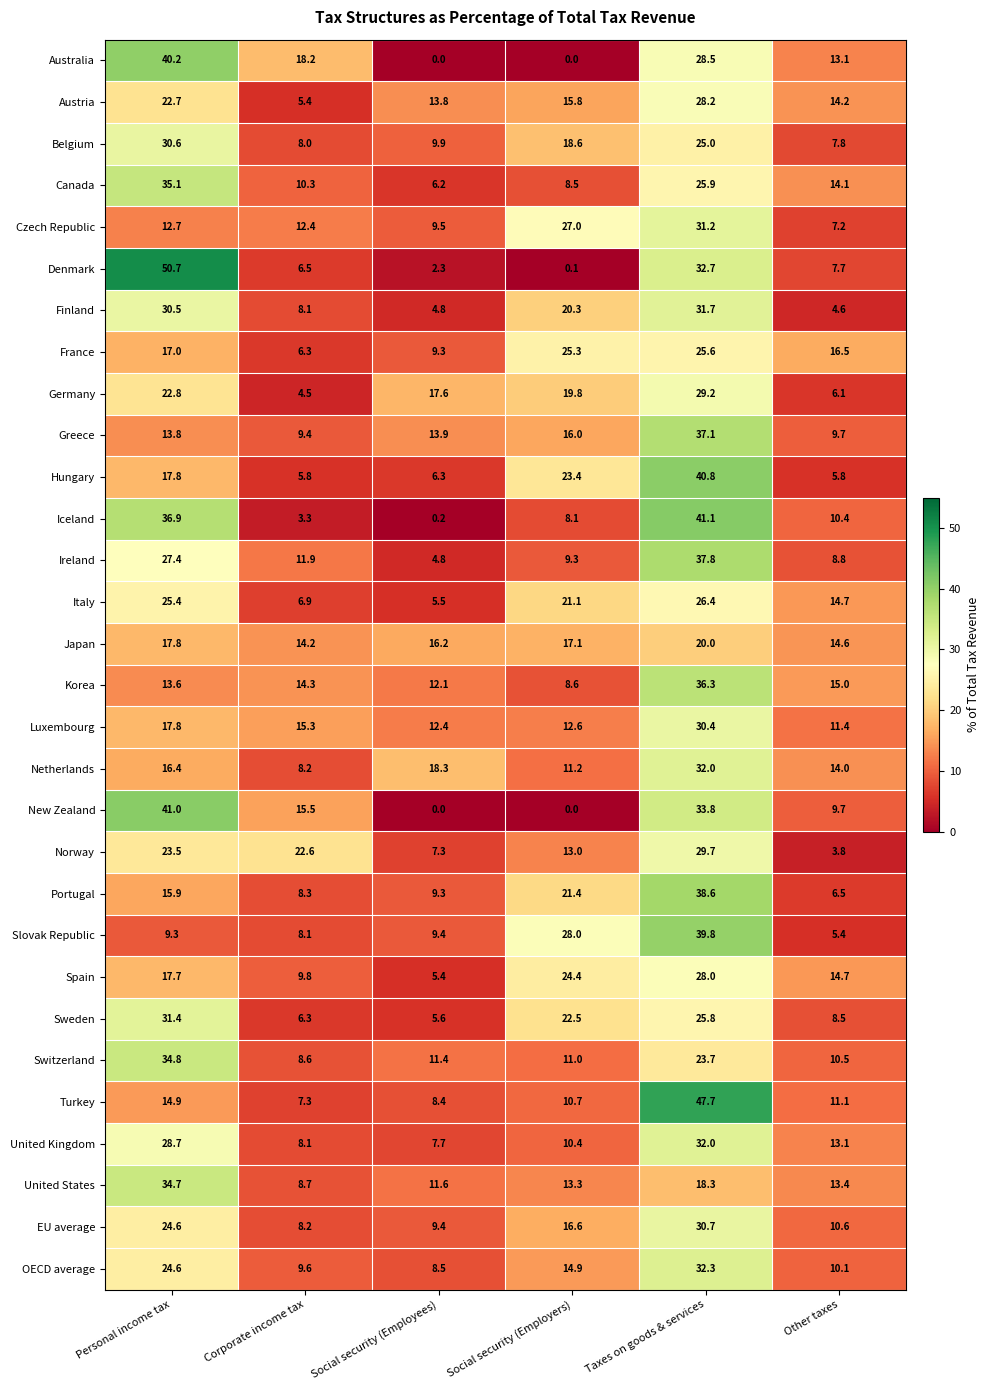

Where is Finland nearest to the value 18?

Social security (Employers)